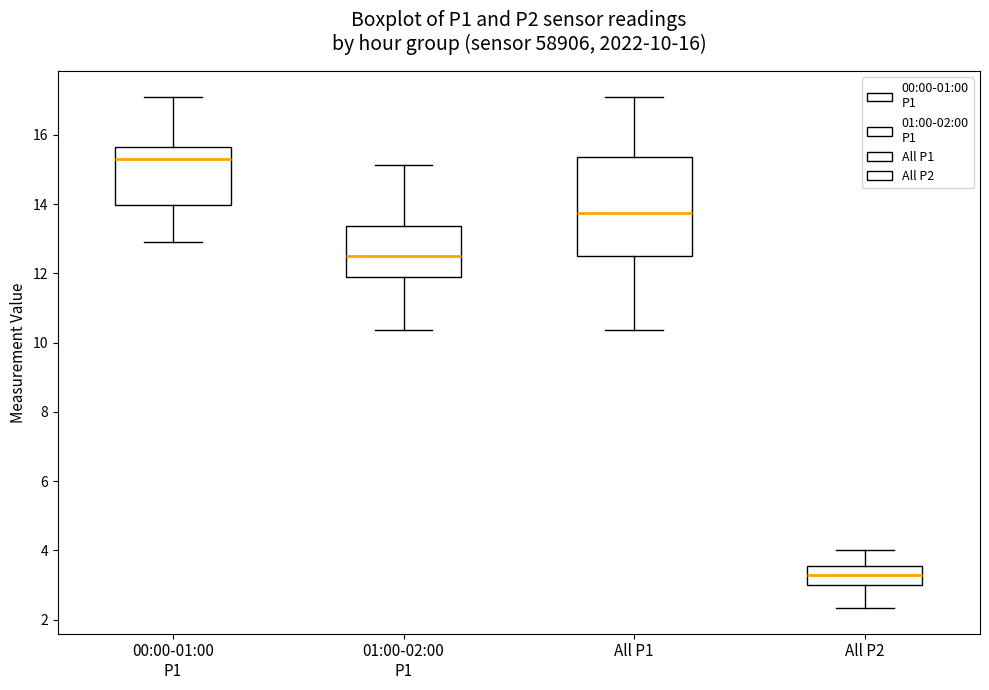

Which box's median line is the highest?

00:00-01:00 P1